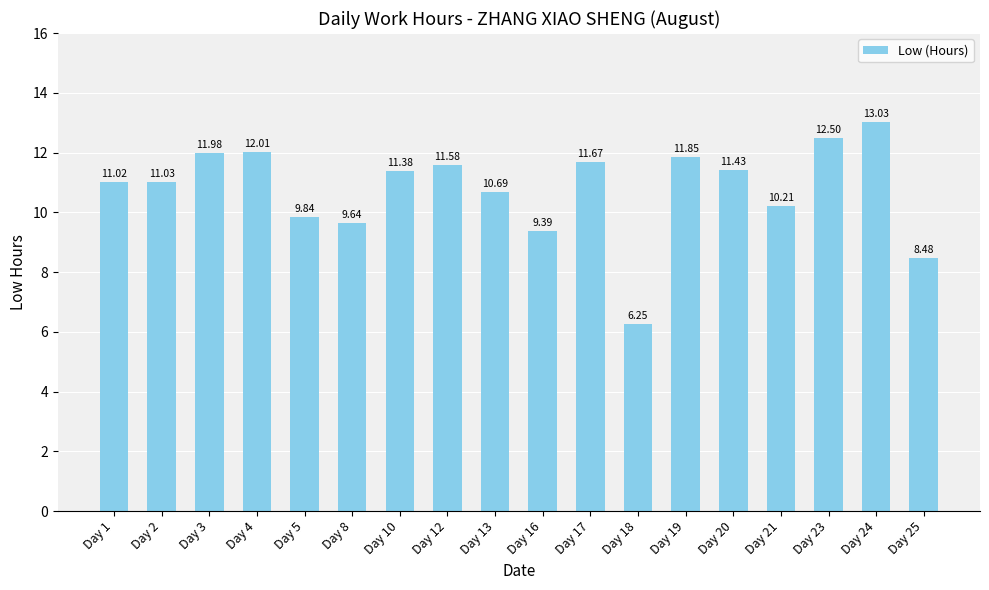

What value does the data have at Day 1?

11.0